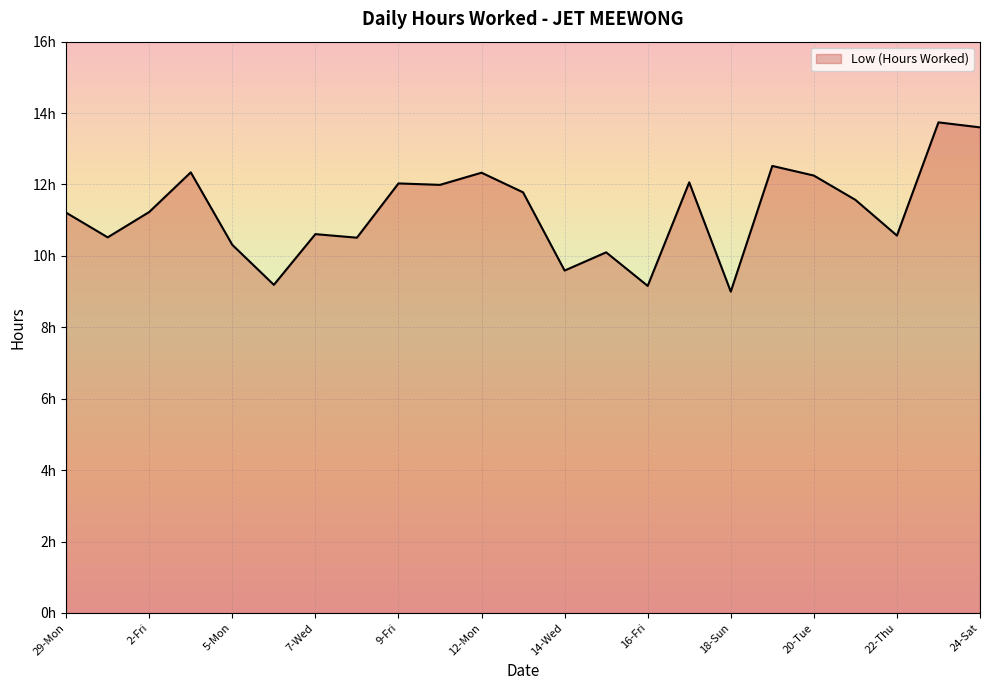

Is this an area chart (filled region under the line)?

Yes